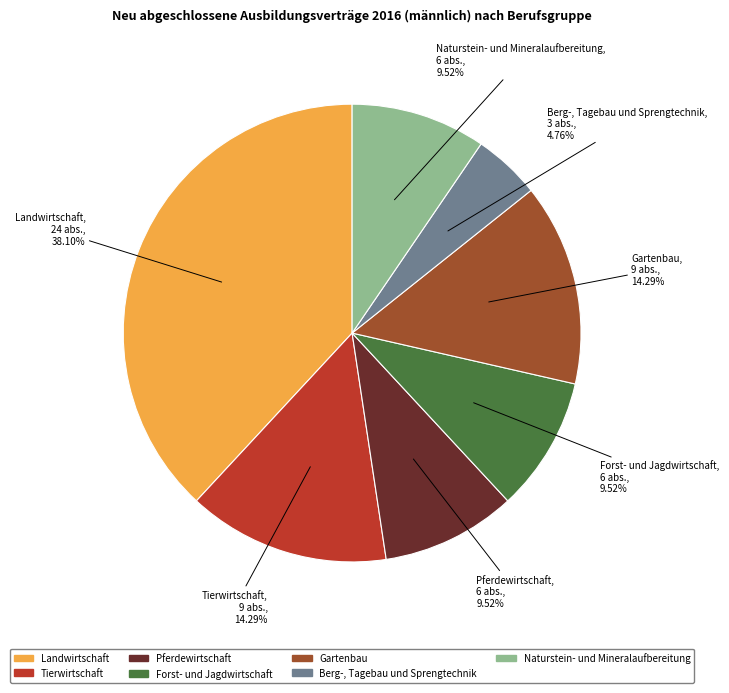

Is there a majority slice in this chart?

No